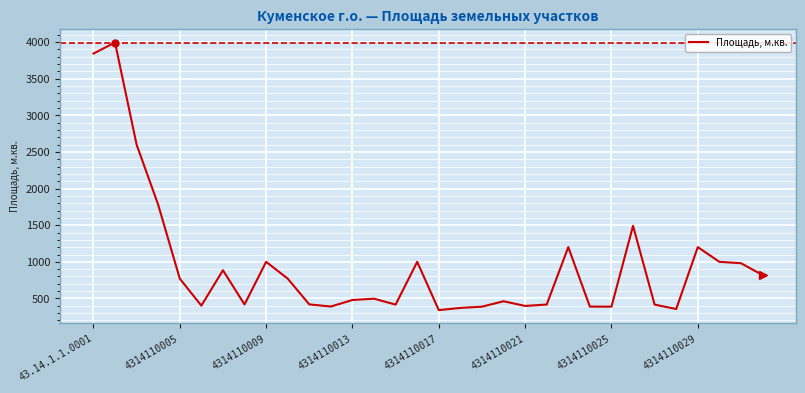

What is the difference between the maximum and minimum values?

3653